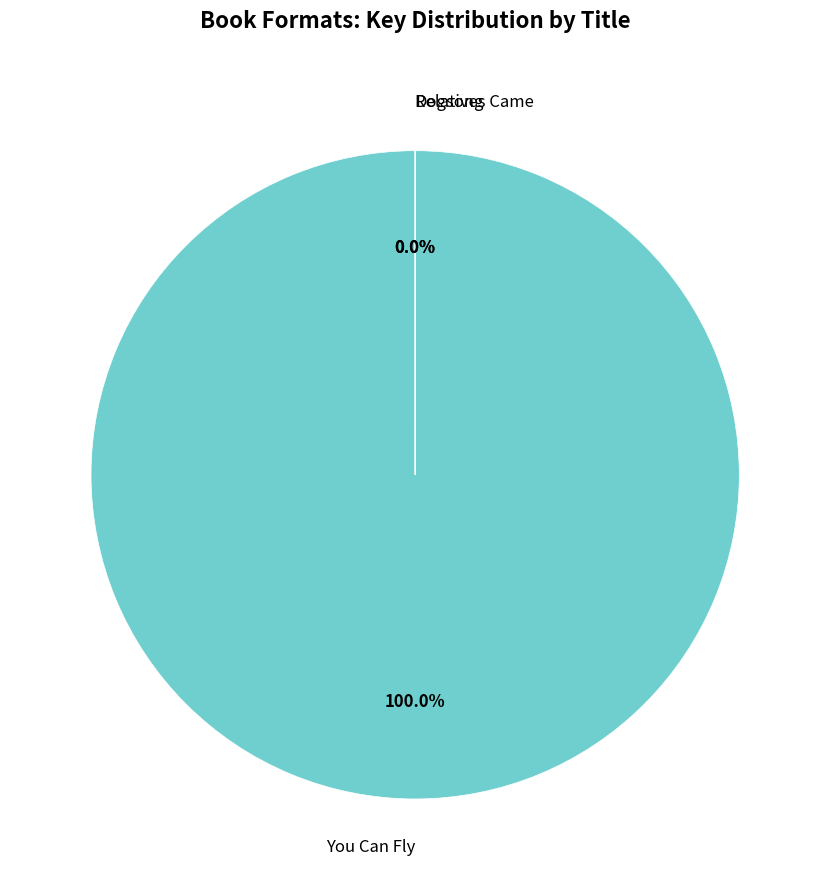

How many segments does this pie chart have?

3